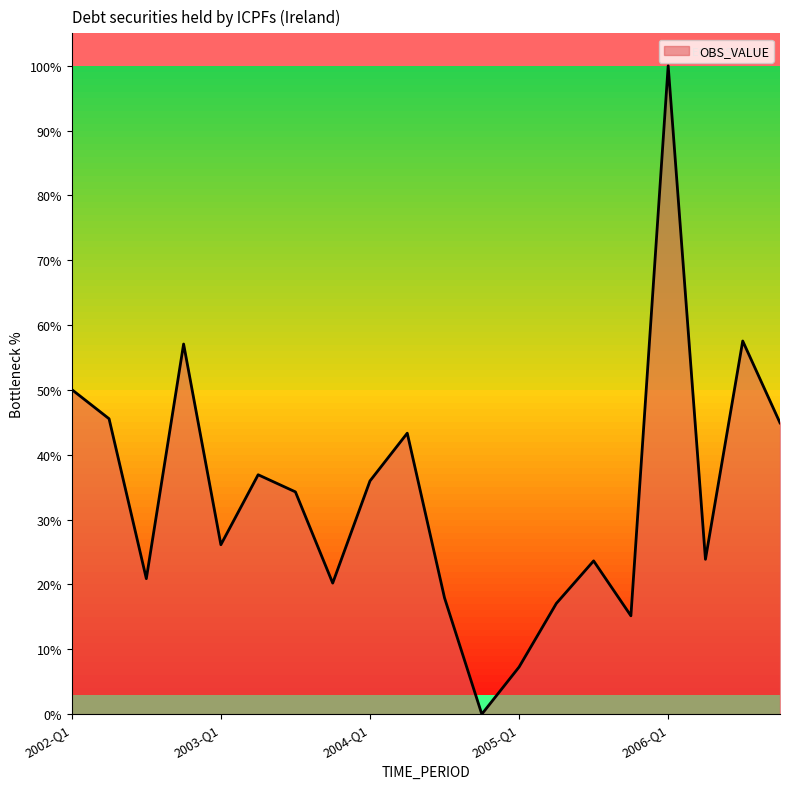

At which label is the value closest to 50?

2002-Q1